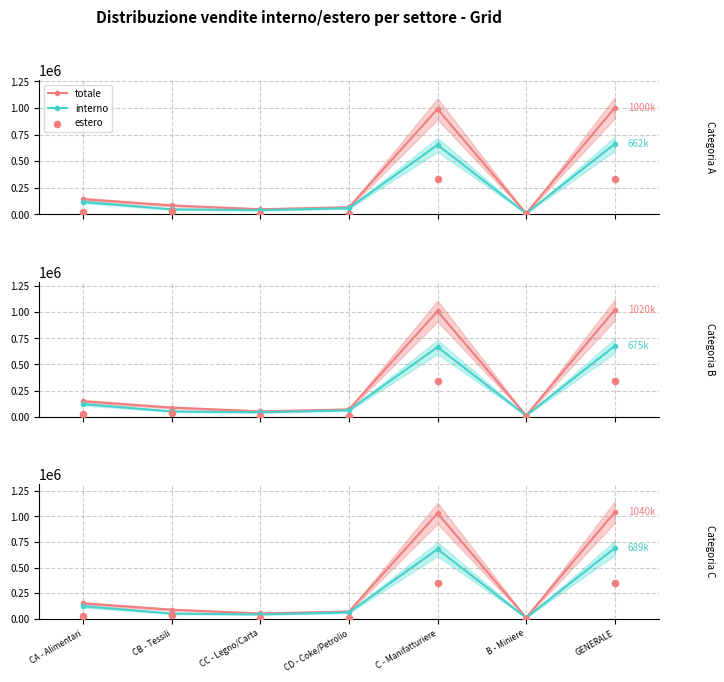

What are all the series names shown in the legend?

totale, interno, estero